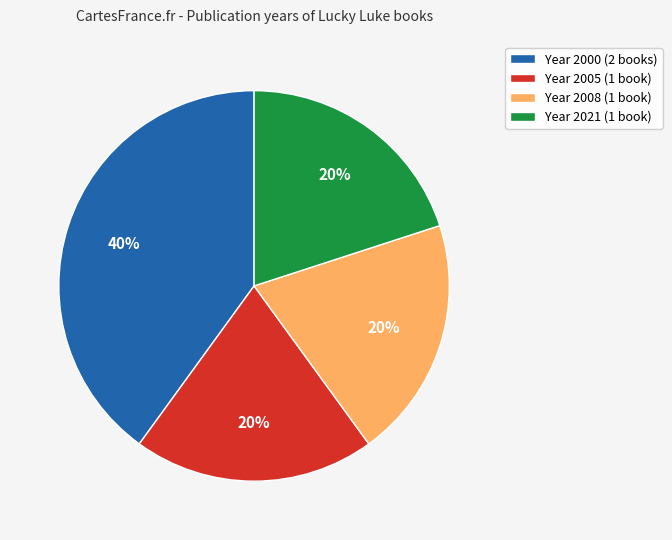

Which has a higher value, Year 2000 (2 books) or Year 2021 (1 book)?

Year 2000 (2 books)